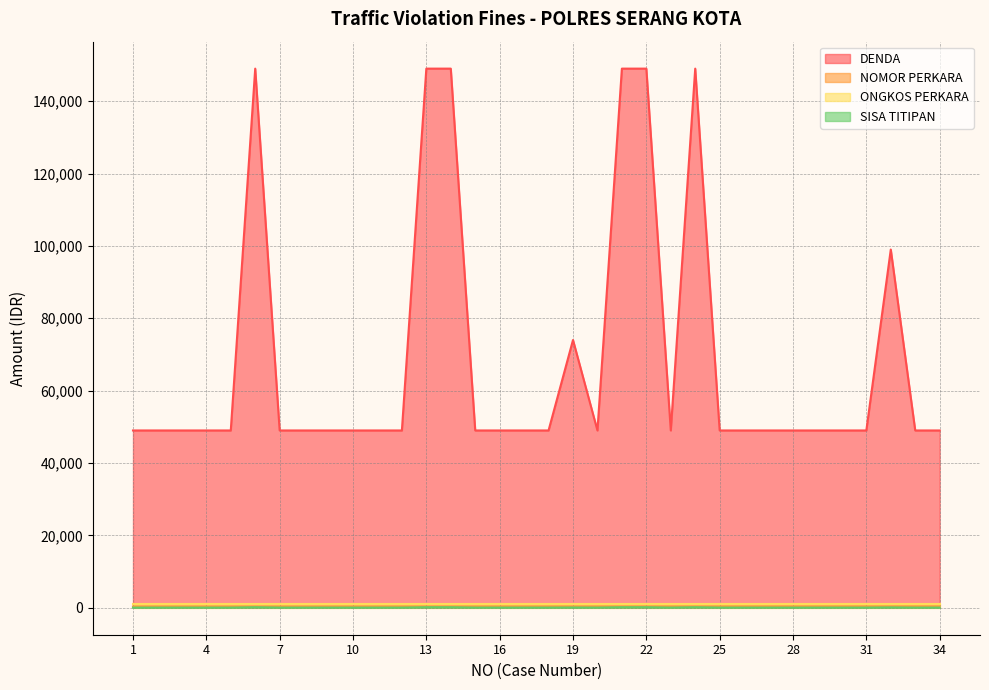

Which has a higher value, 21 or 30?

21